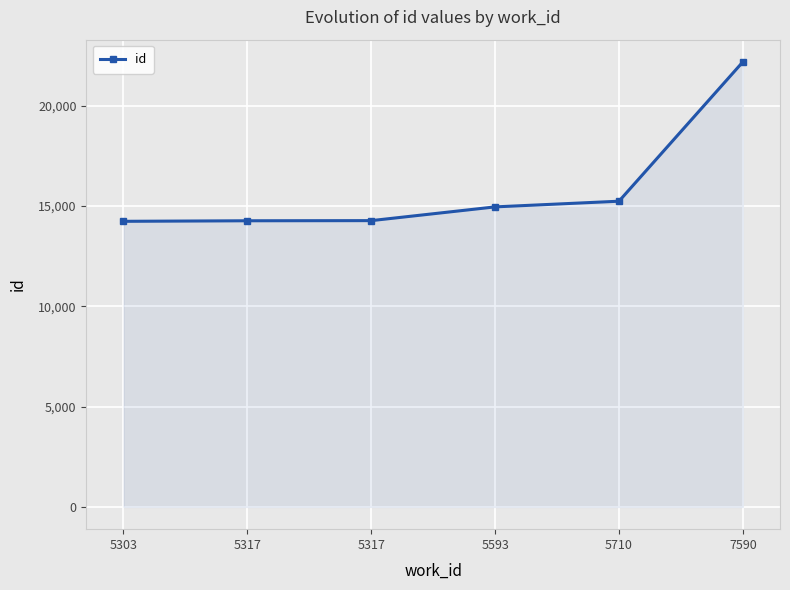

Does the chart have visible grid lines?

Yes